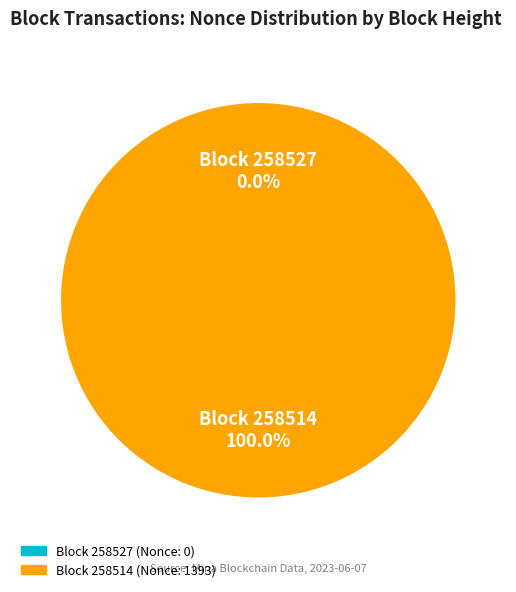

Which category has the smallest portion of the pie?

258527